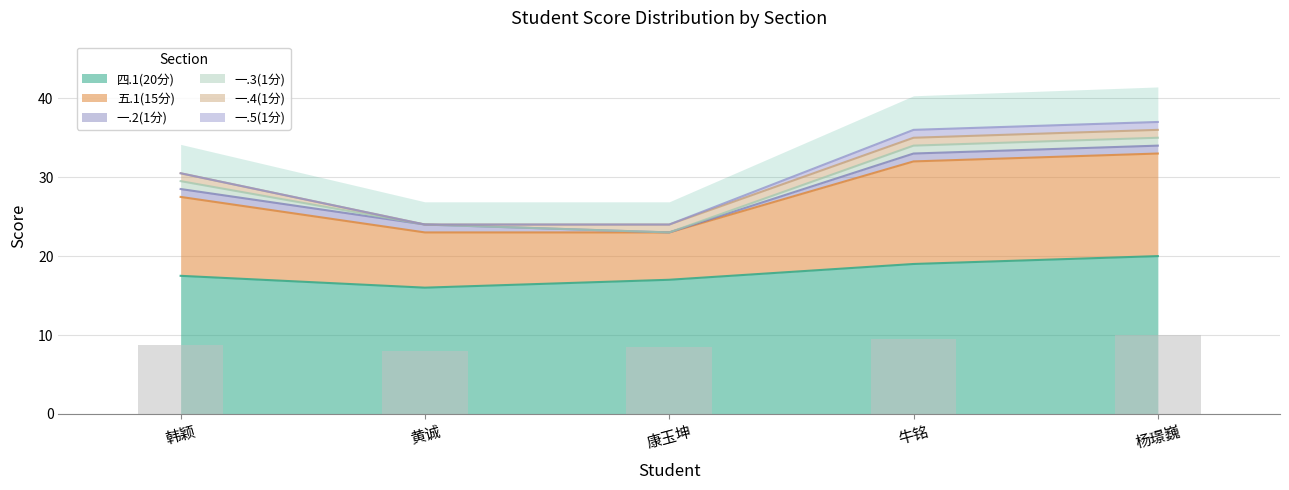

Is it true that 一.4(1分) equals 1.4 at 牛铭?

False